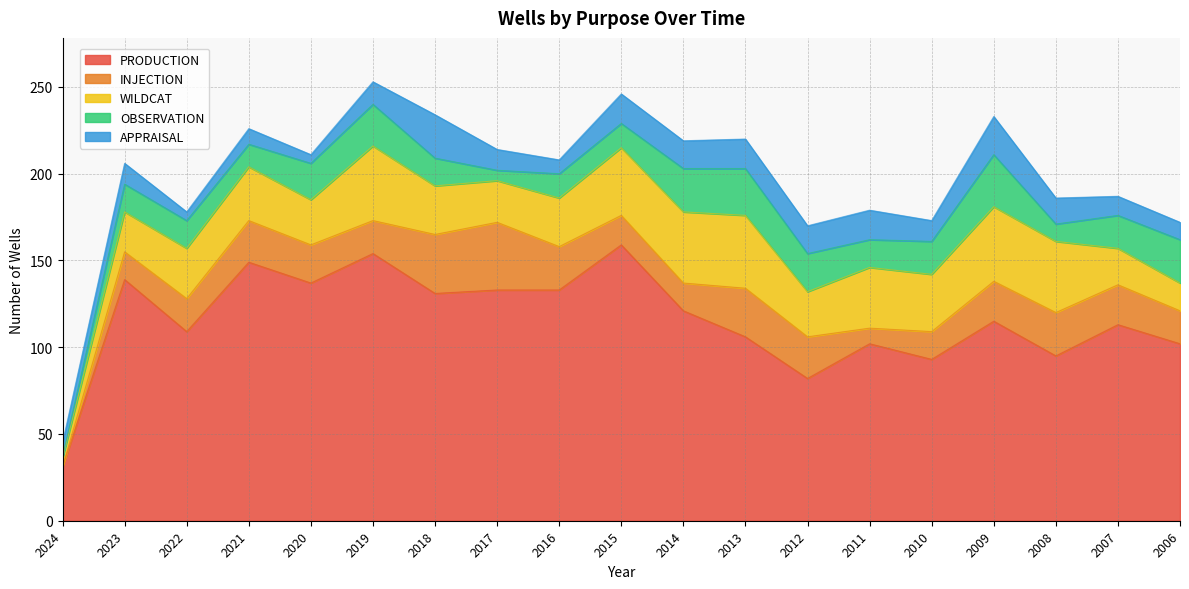

Between 2014 and 2019, which is larger?

2019